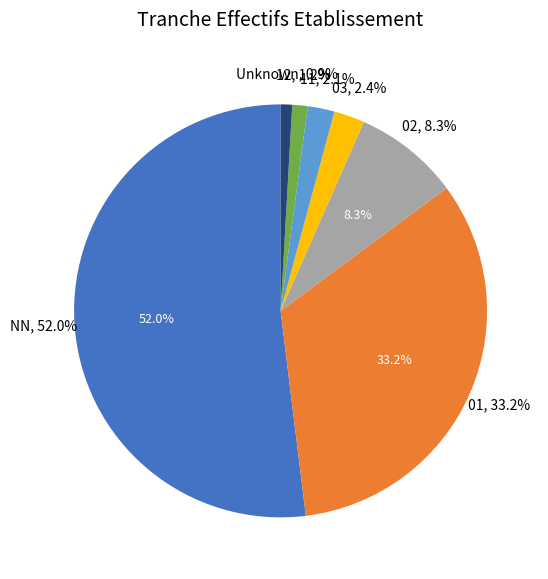

Count the number of slices in the pie.

7